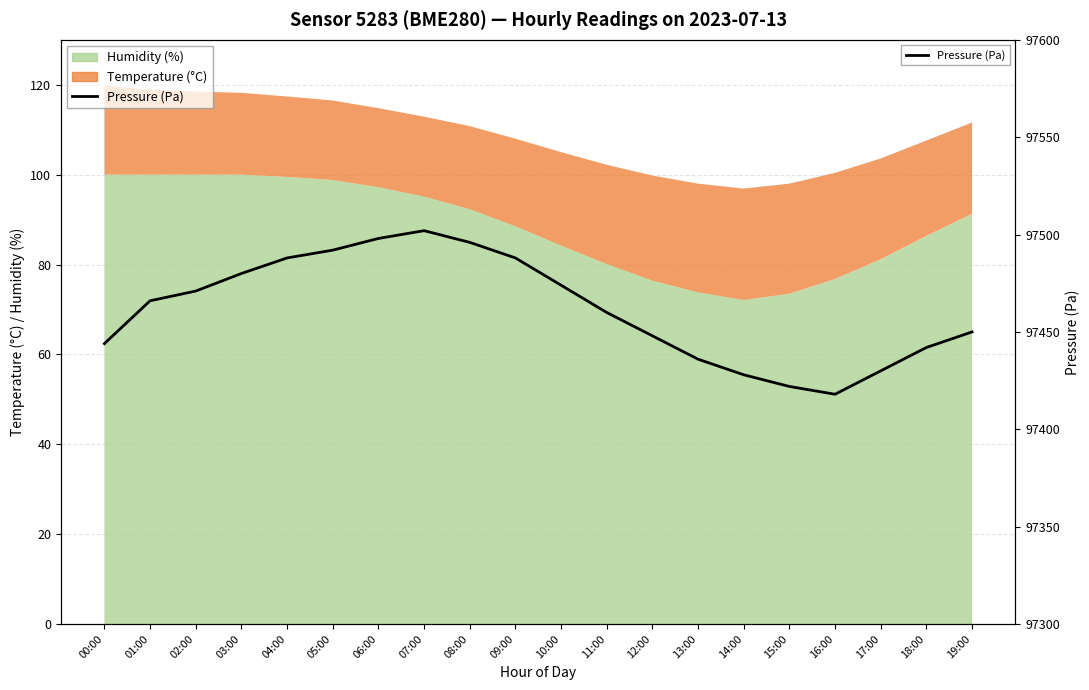

What position from the right is 03:00?

17